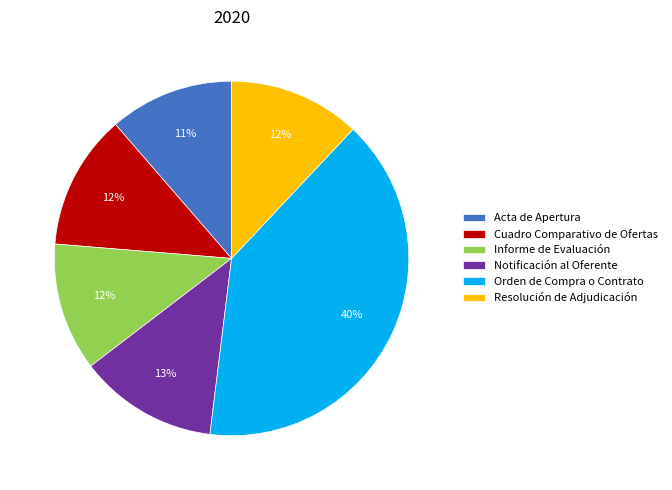

True or false: Notificación al Oferente accounts for 4% of the total.

False